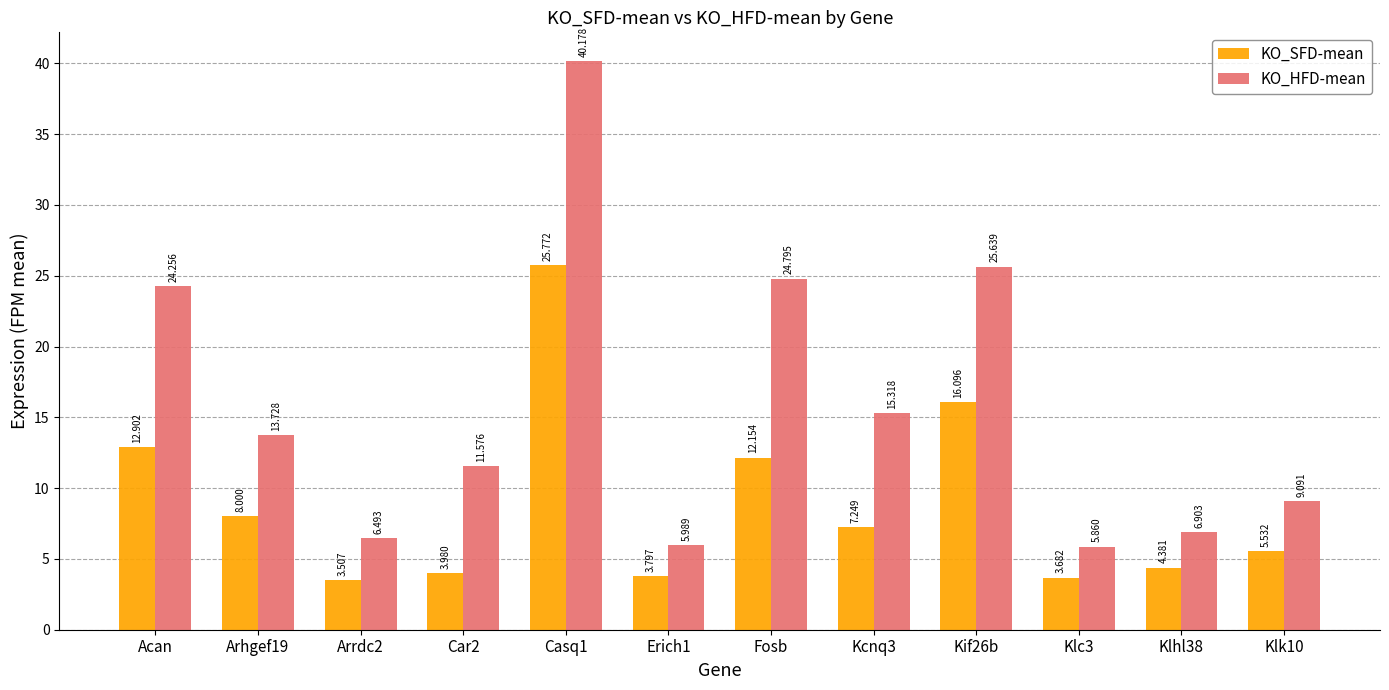

How many bars are there in total?

24